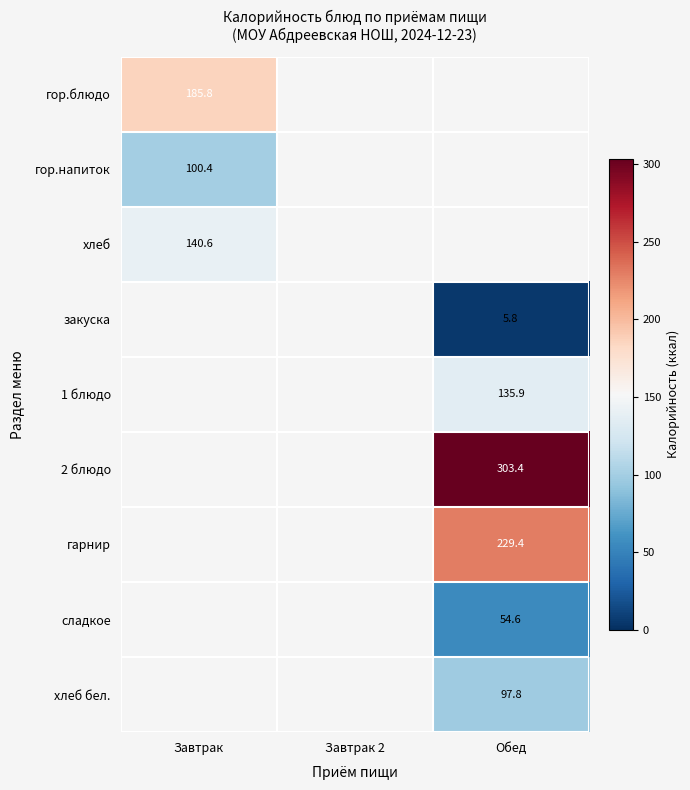

Which label corresponds to the smallest value in the chart?

Обед